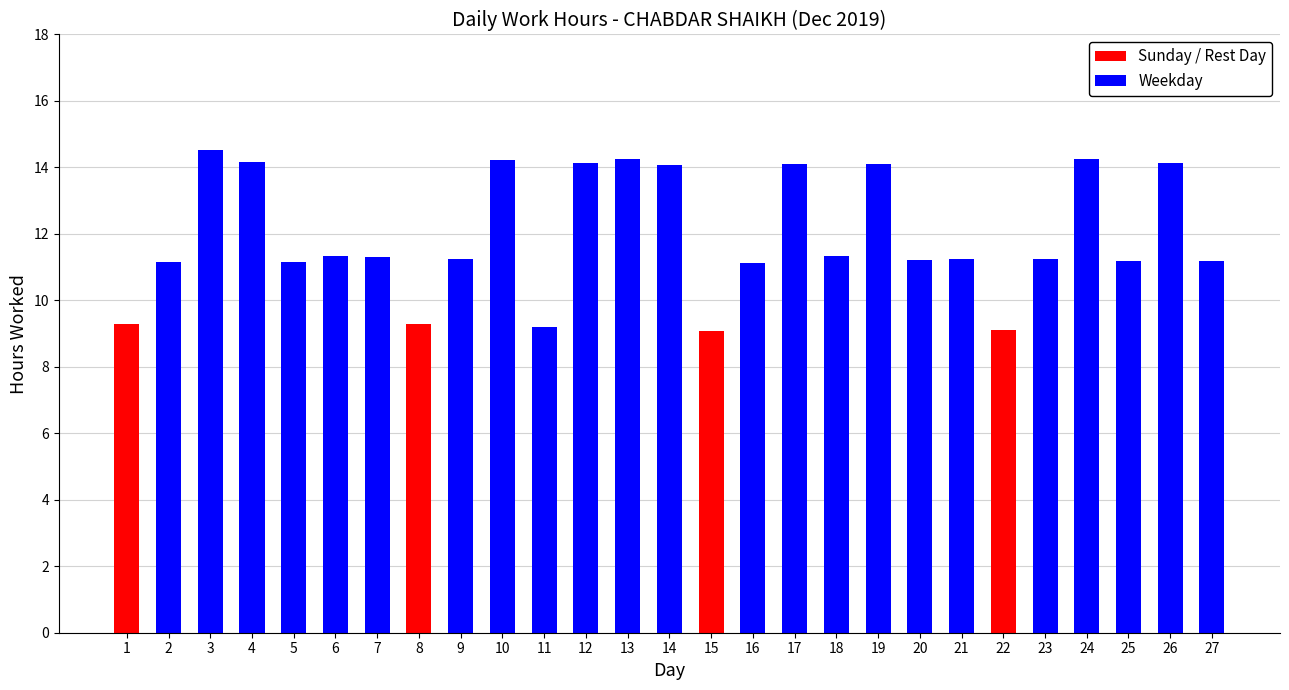

Which has a higher value, 10 or 16?

10